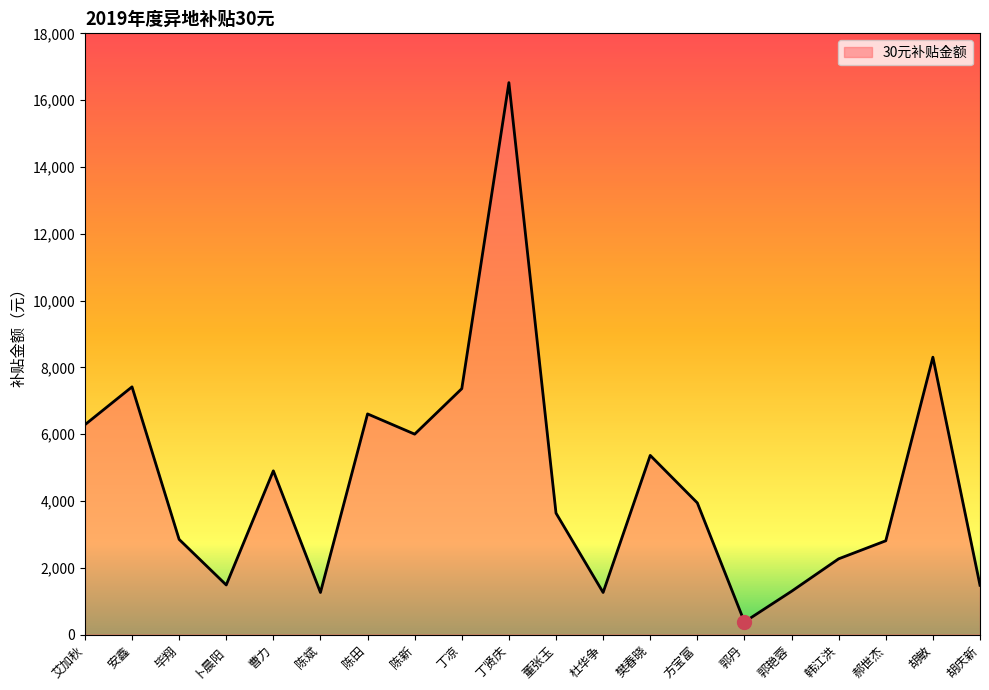

The value at 胡敏 is 5631. True or false?

False